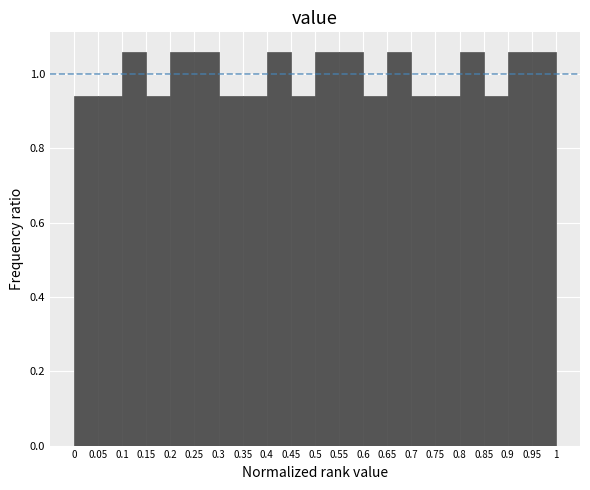

Reading left to right, transcribe this chart: for each bar, give the range it covers on the x-axis and its height. The values are not printed on the chart, so give them approximately, as read against the axis.

0 to 0.05: 0.94
0.05 to 0.1: 0.94
0.1 to 0.15: 1.06
0.15 to 0.2: 0.94
0.2 to 0.25: 1.06
0.25 to 0.3: 1.06
0.3 to 0.35: 0.94
0.35 to 0.4: 0.94
0.4 to 0.45: 1.06
0.45 to 0.5: 0.94
0.5 to 0.55: 1.06
0.55 to 0.6: 1.06
0.6 to 0.65: 0.94
0.65 to 0.7: 1.06
0.7 to 0.75: 0.94
0.75 to 0.8: 0.94
0.8 to 0.85: 1.06
0.85 to 0.9: 0.94
0.9 to 0.95: 1.06
0.95 to 1: 1.06